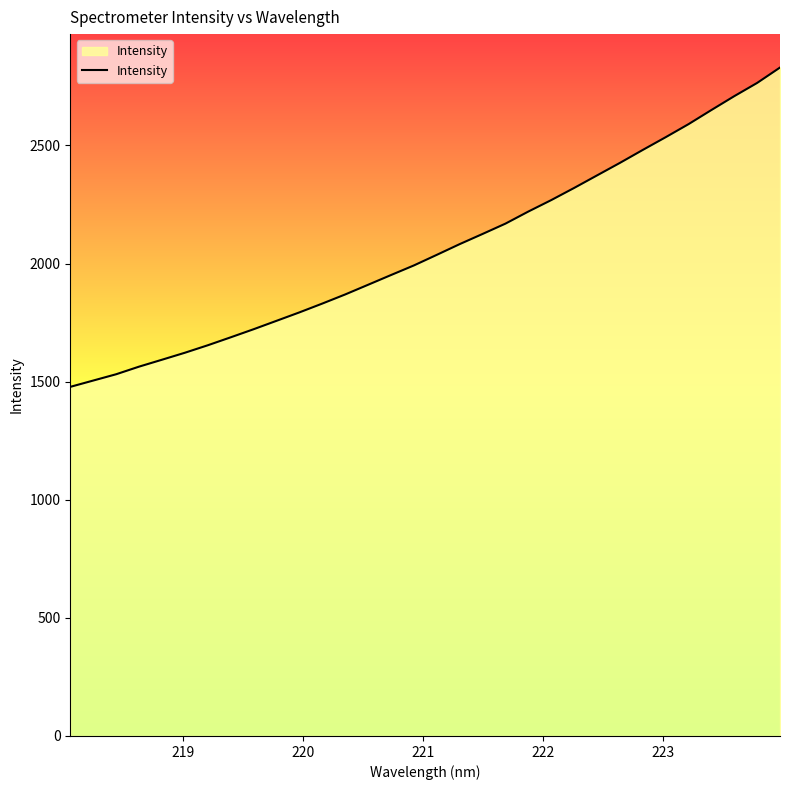

What is the maximum value shown in the chart?

2829.9